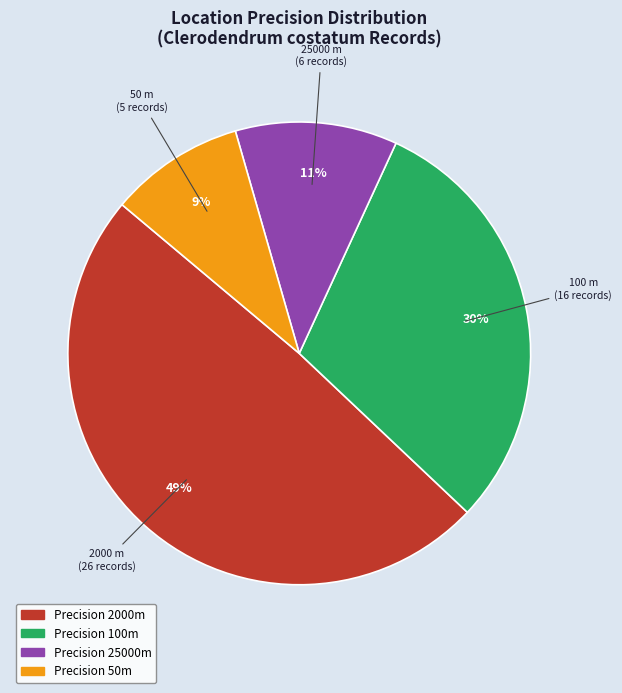

To the nearest percent, what is the difference between the largest and smallest slice percentages?

40%